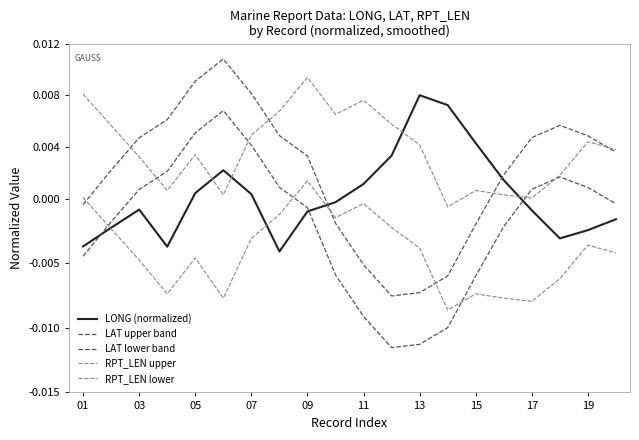

At which label is RPT_LEN lower closest to 0?

01